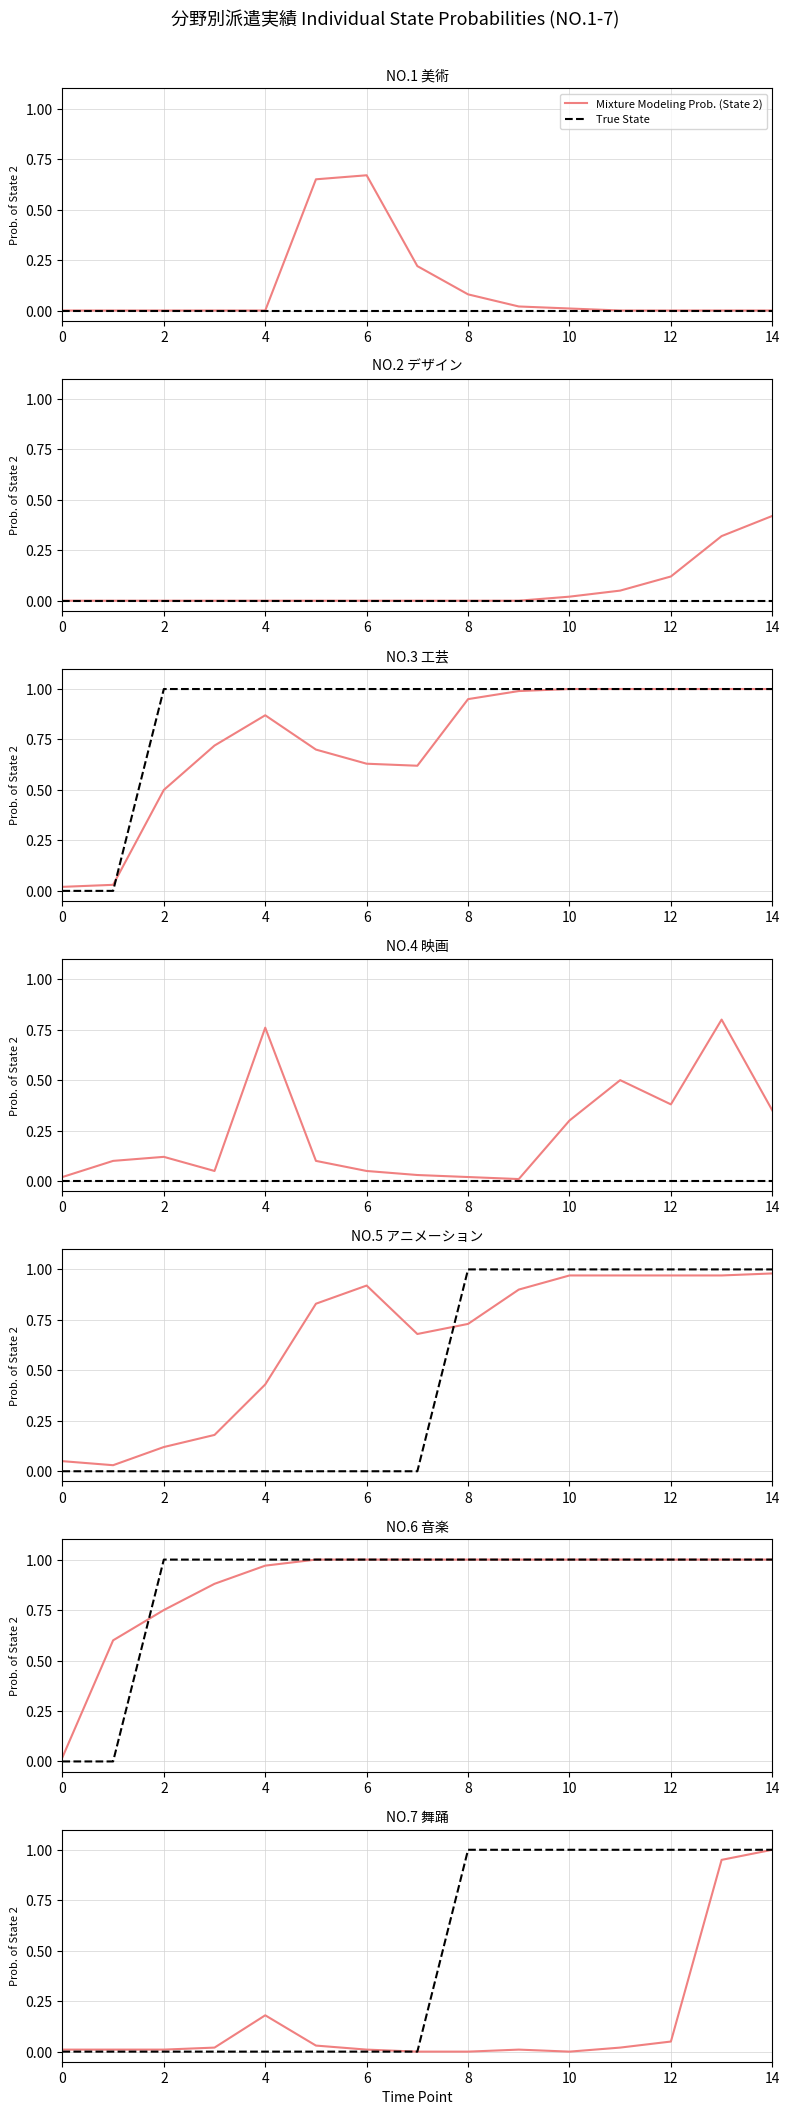

List the series in order of their peak value, lowest first.

Mixture Modeling Prob. (State 2), True State